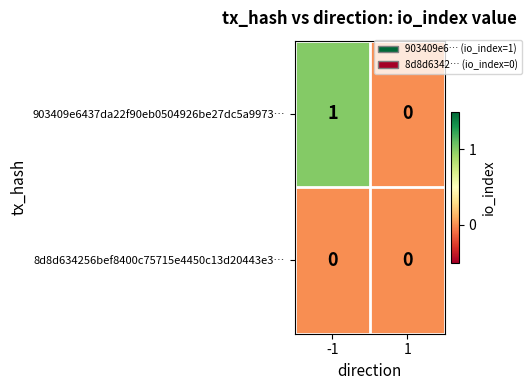

Which series has the largest total across all categories?

903409e6437da22f90eb0504926be27dc5a9973…